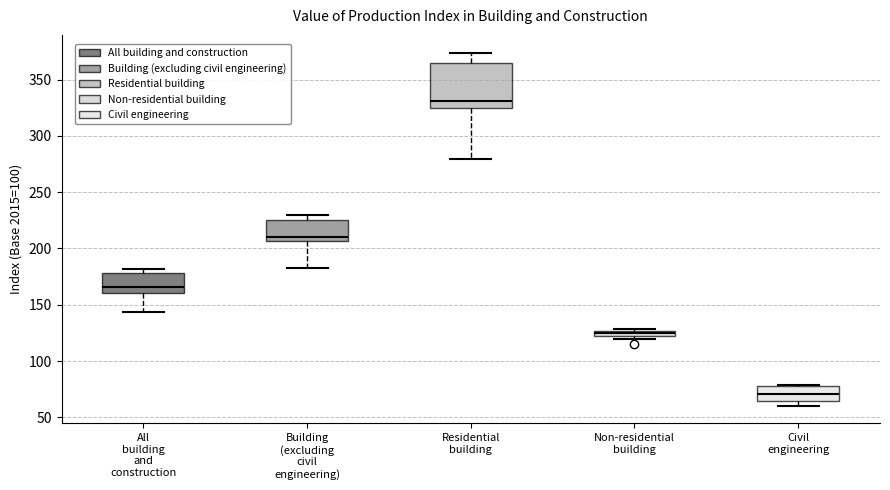

Where is the lower edge of the box for Residential building on the y-axis? The values are not printed on the chart, so give them approximately, as read against the axis.

325